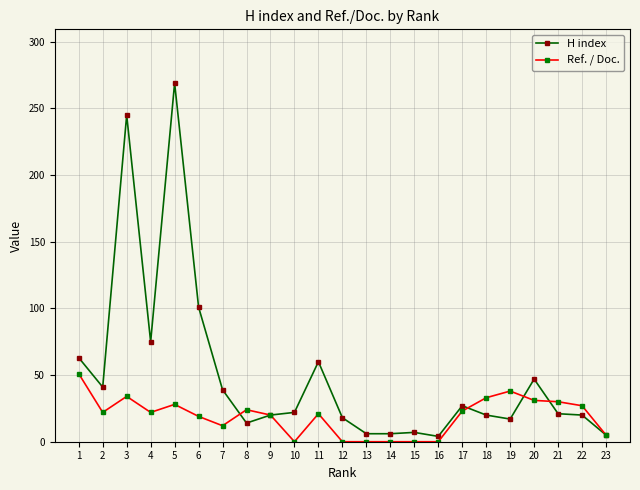

True or false: H index and Ref. / Doc. cross at least once.

True